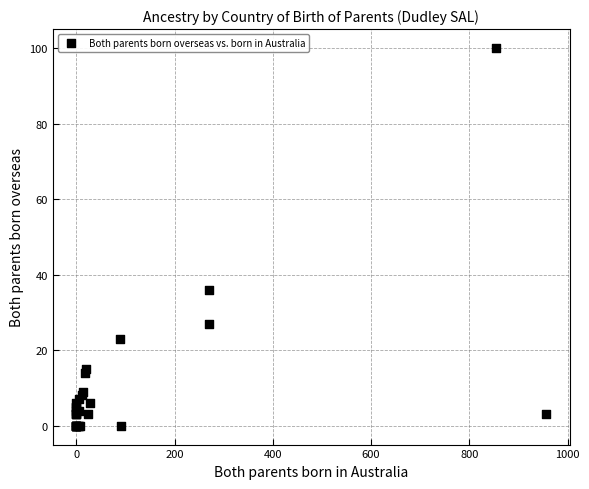

What Y value in the scatter plot is closest to 50?

36